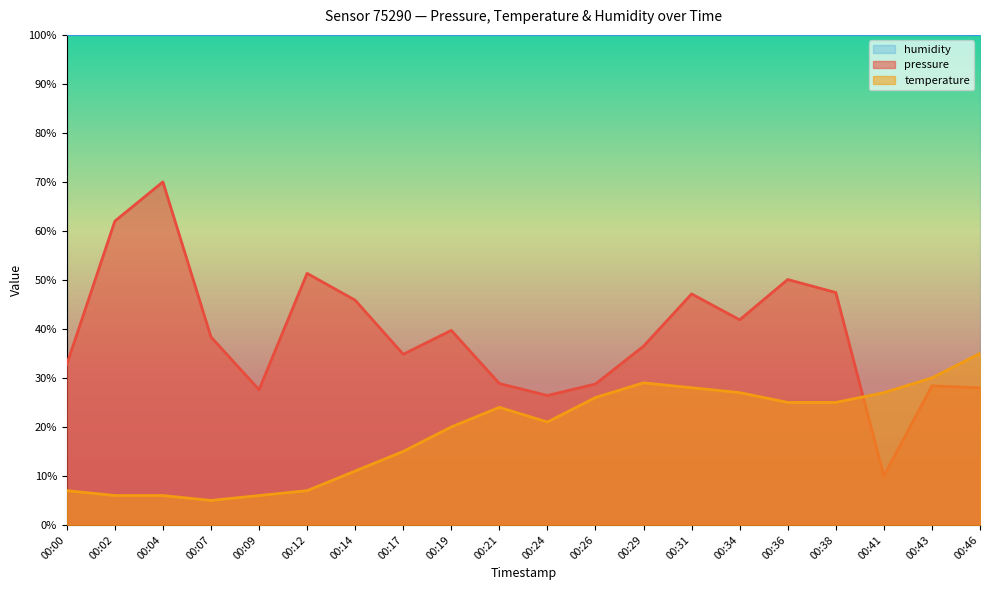

Is it true that temperature equals 57.6 at 00:46?

False